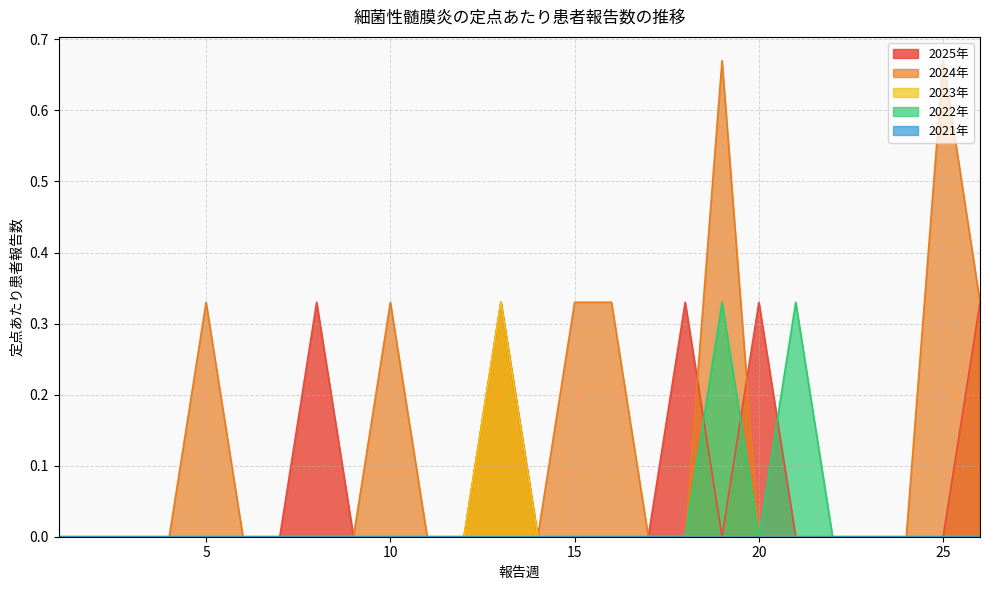

Which series has the largest total across all categories?

2024年